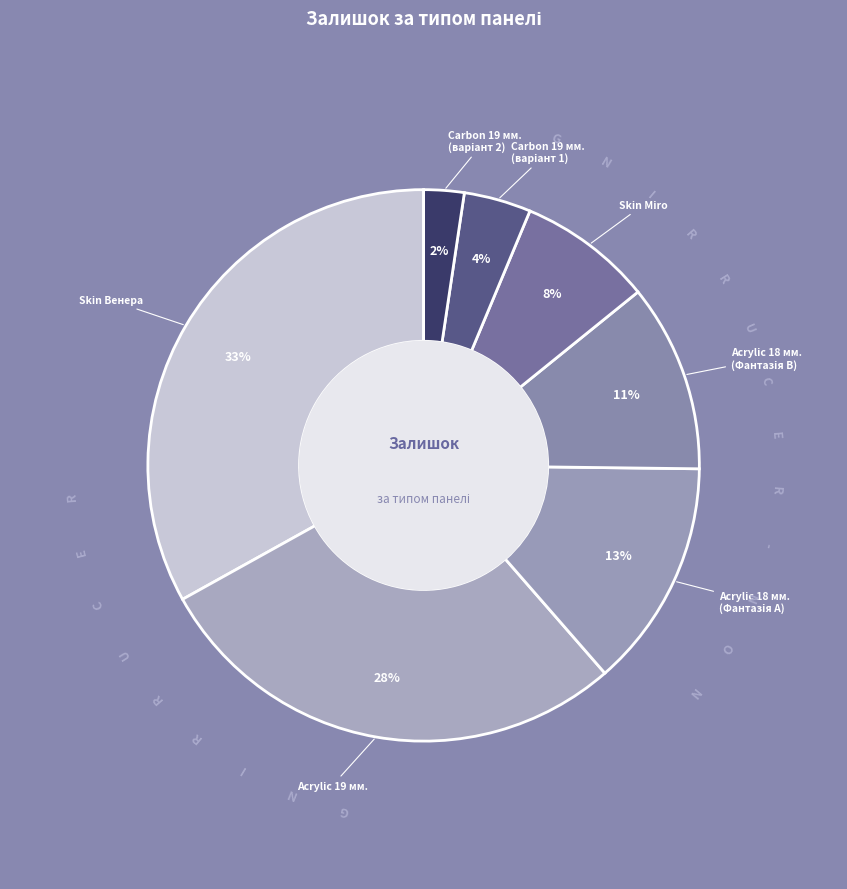

Does Панель акрилова Acrylic 18 мм. Фантазія (2) represent more than half of the total?

No